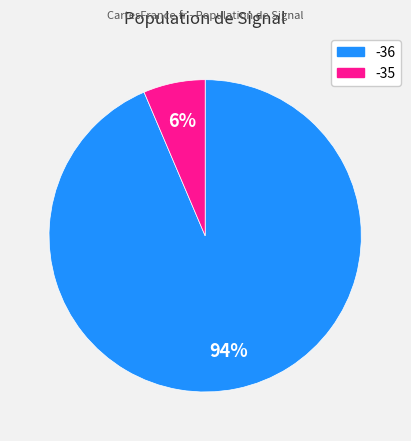

Is there any slice that represents more than half of the pie?

Yes